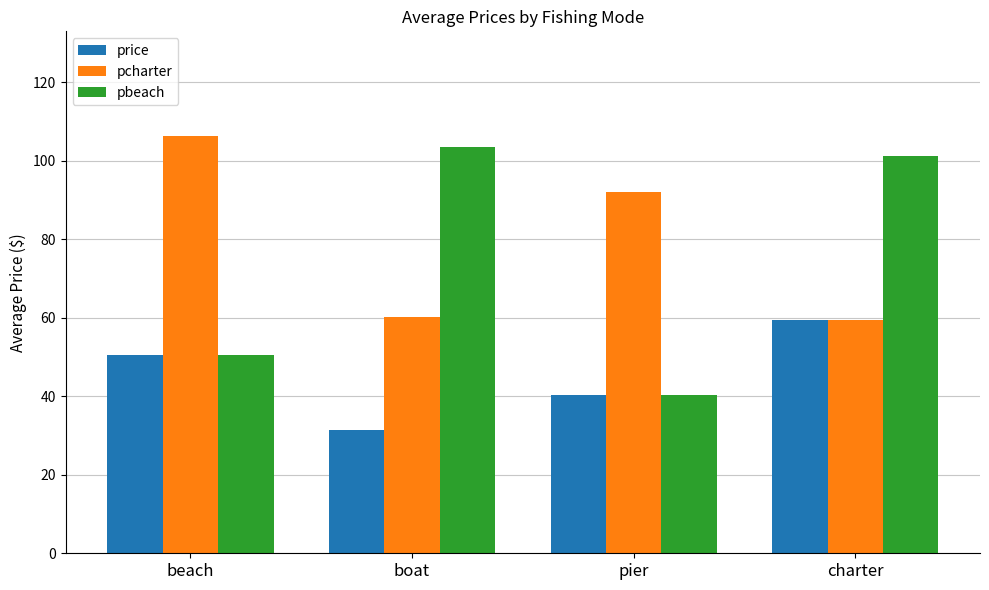

Between beach and pier, which series saw the biggest shift?

pcharter